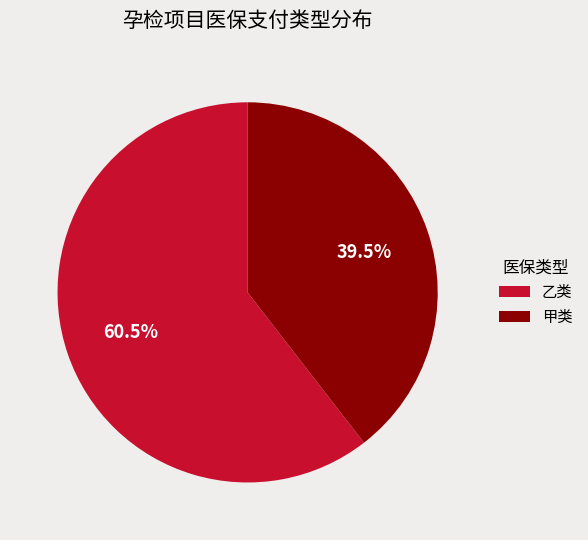

Does any single category account for the majority?

Yes